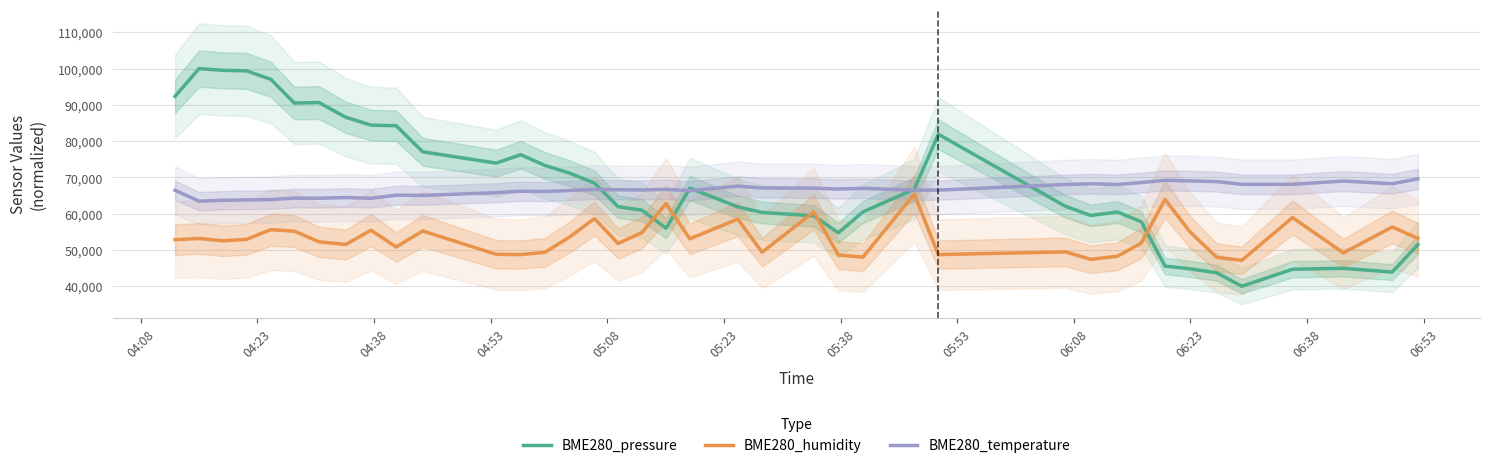

How many lines are shown in the chart?

3